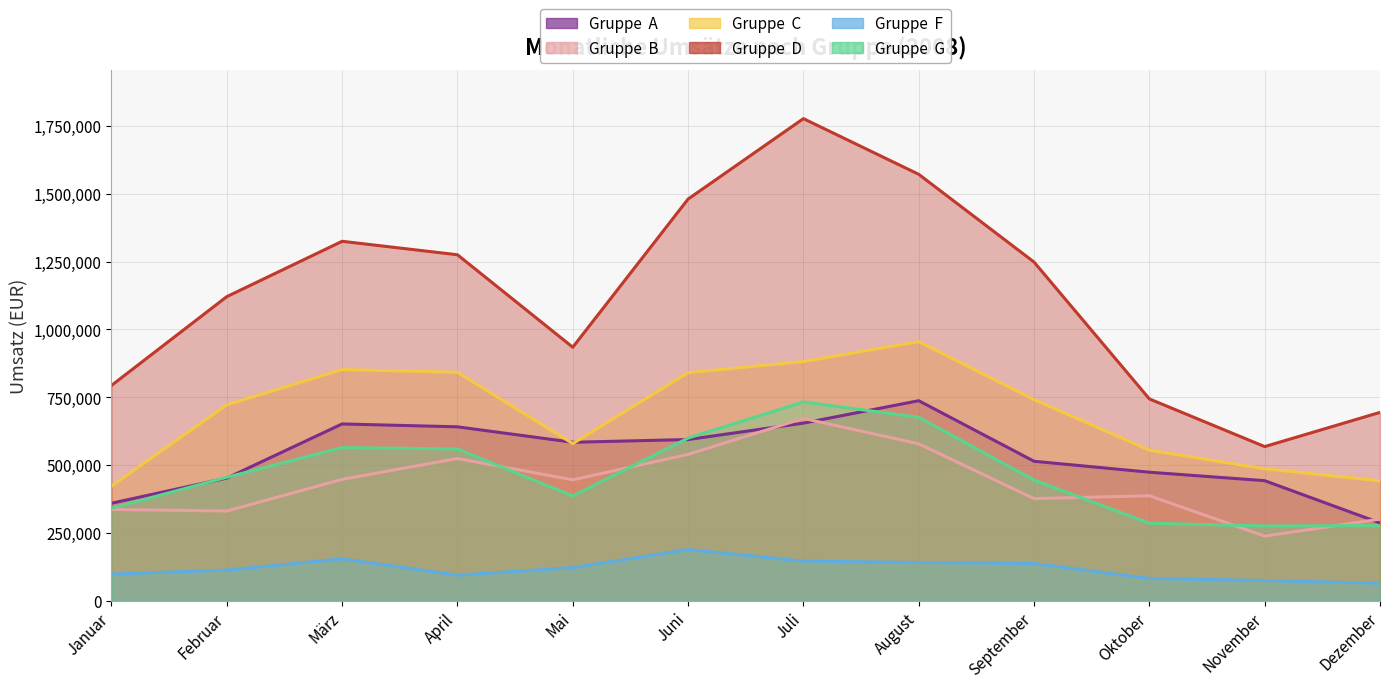

What is the difference between the maximum and minimum values in the Gruppe  G series?

457184